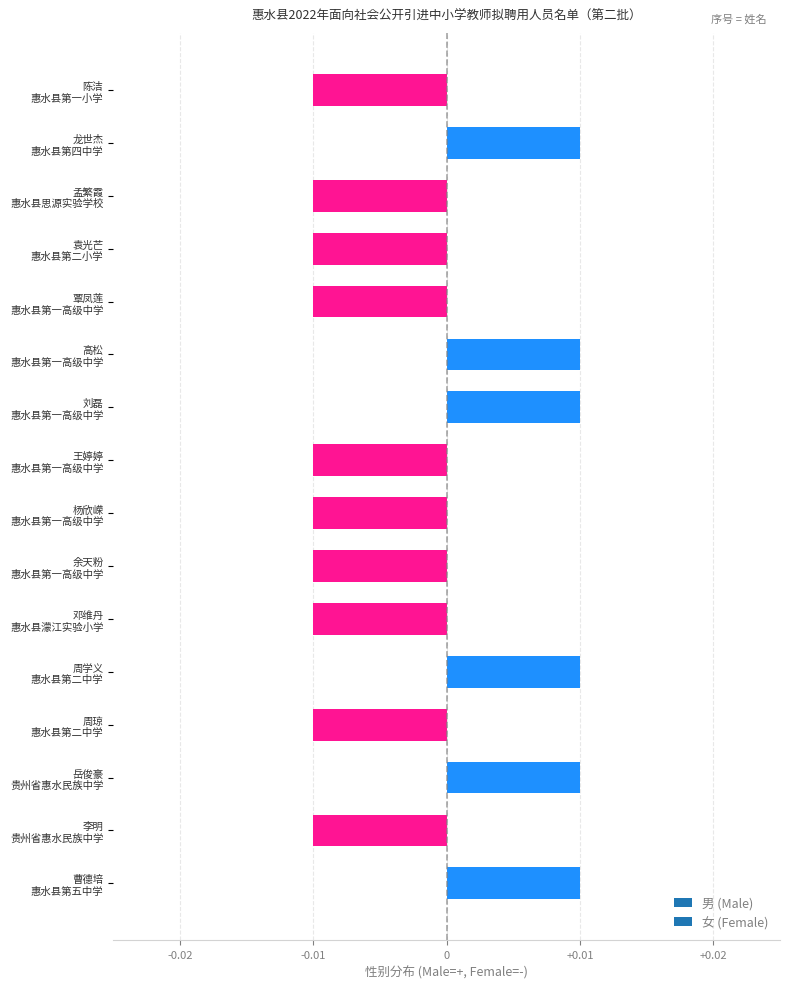

Count the values in the range 0 to 1.

6